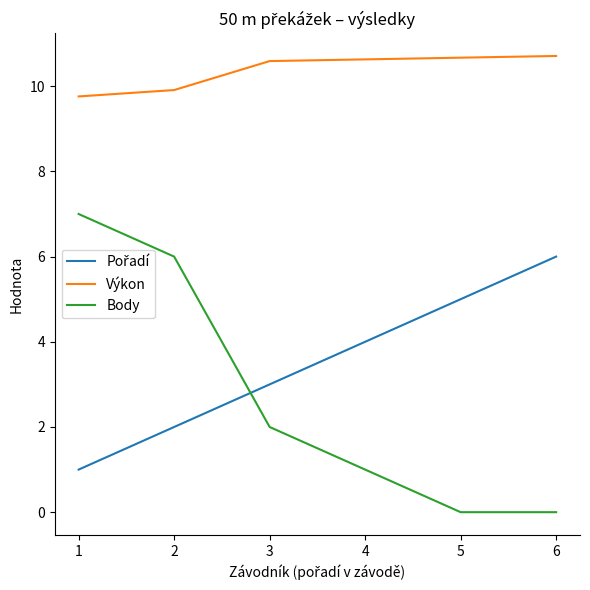

True or false: Výkon and Body cross at least once.

False